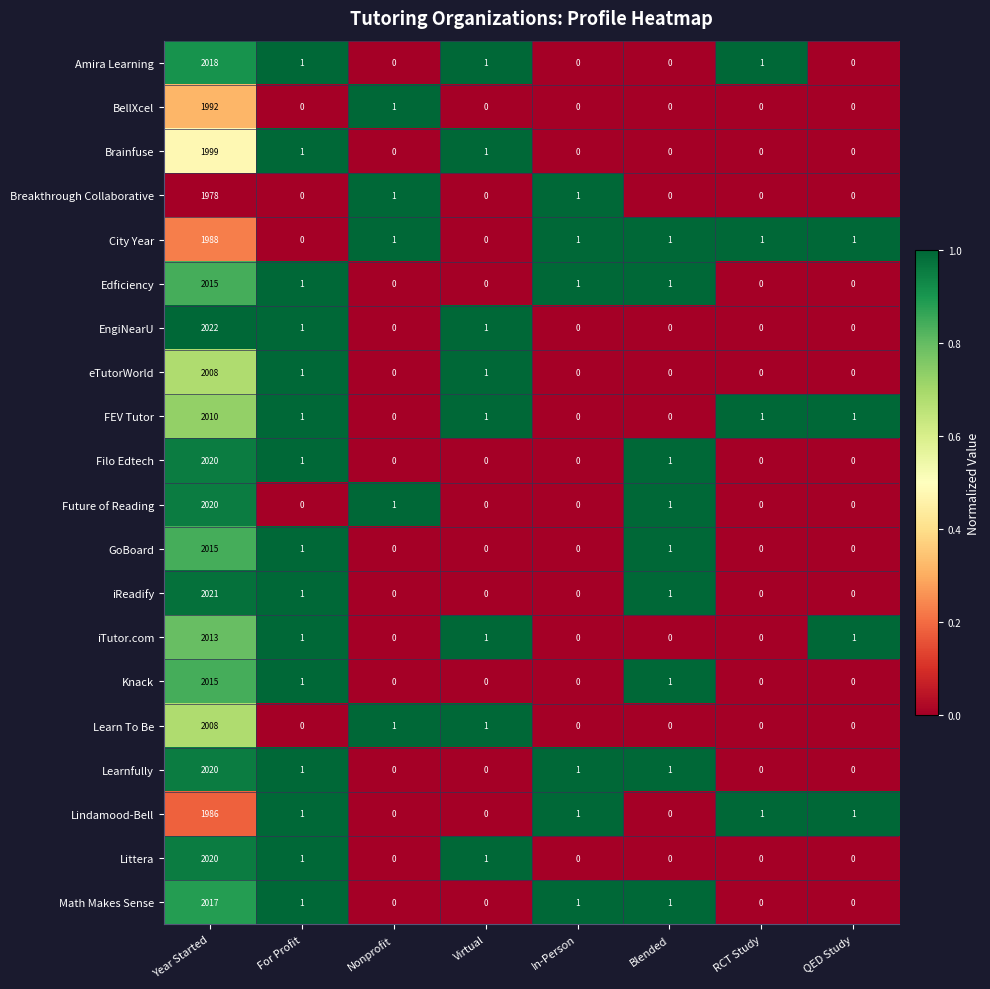

The value of Littera at Blended is 0. True or false?

True